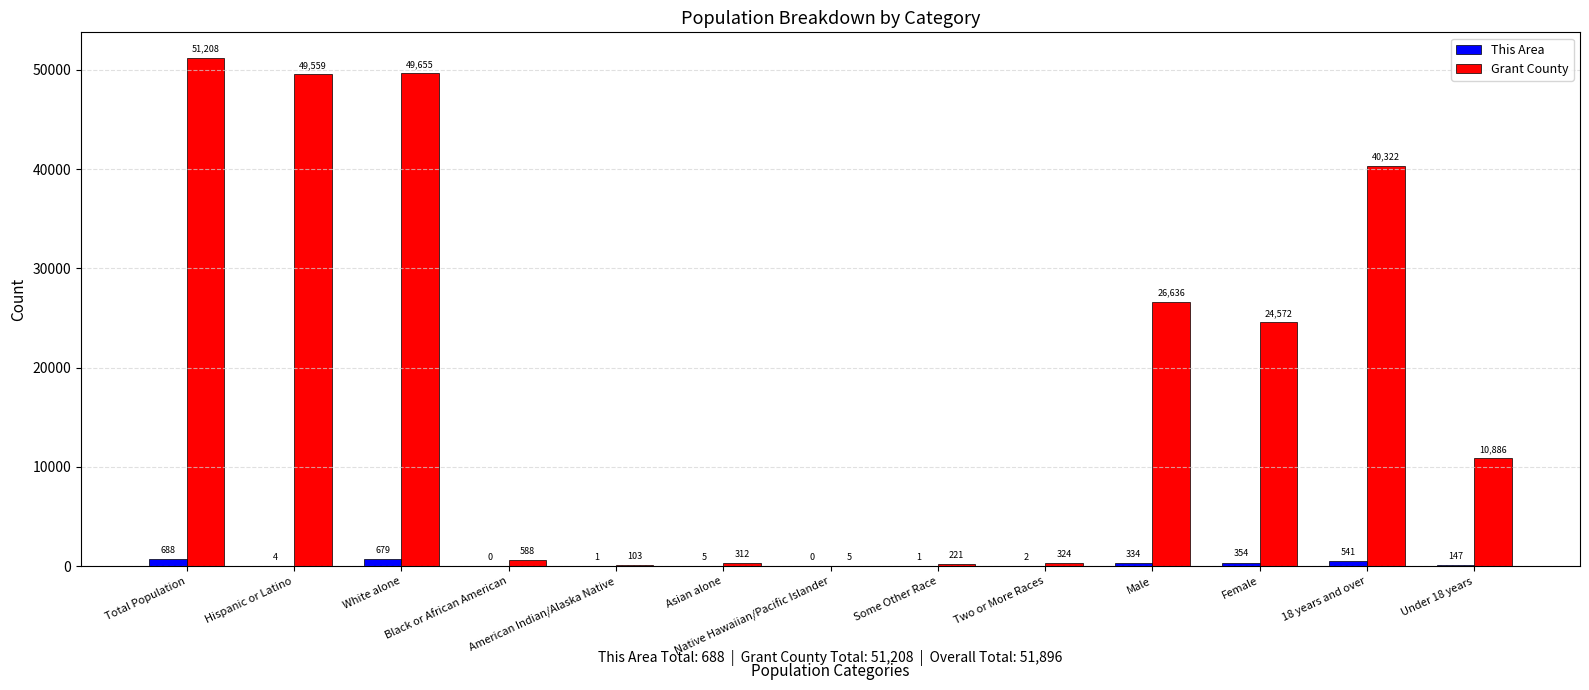

What are all the series names shown in the legend?

This Area, Grant County